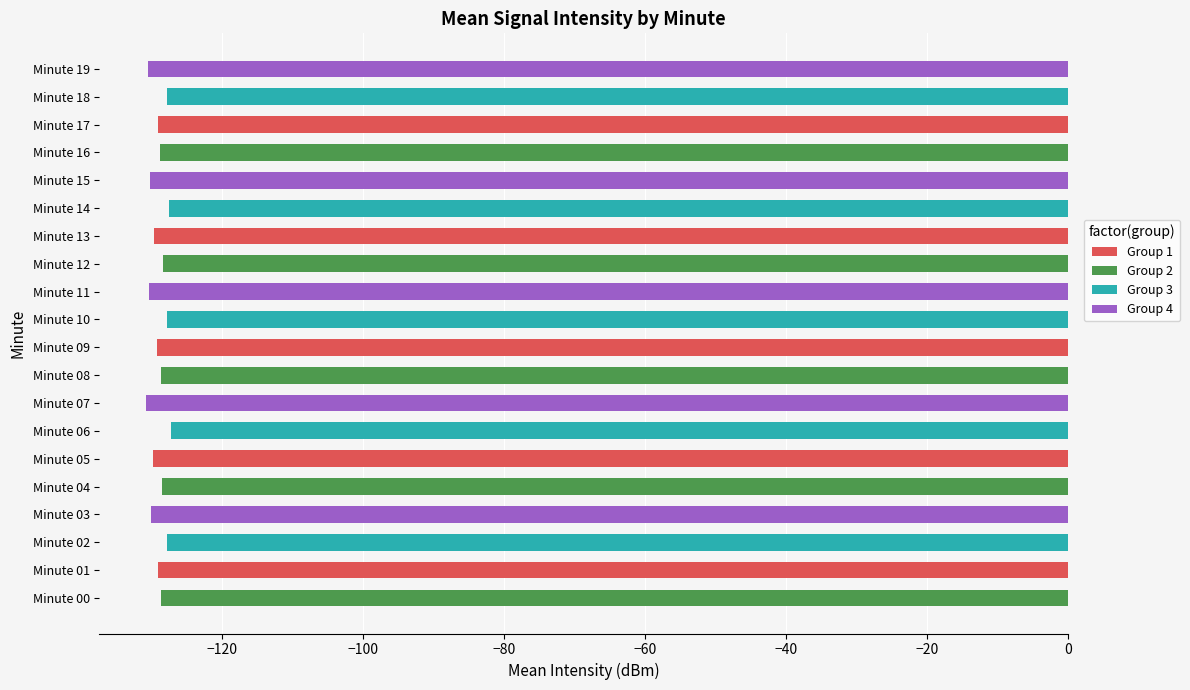

What is the greatest value displayed?

-127.3